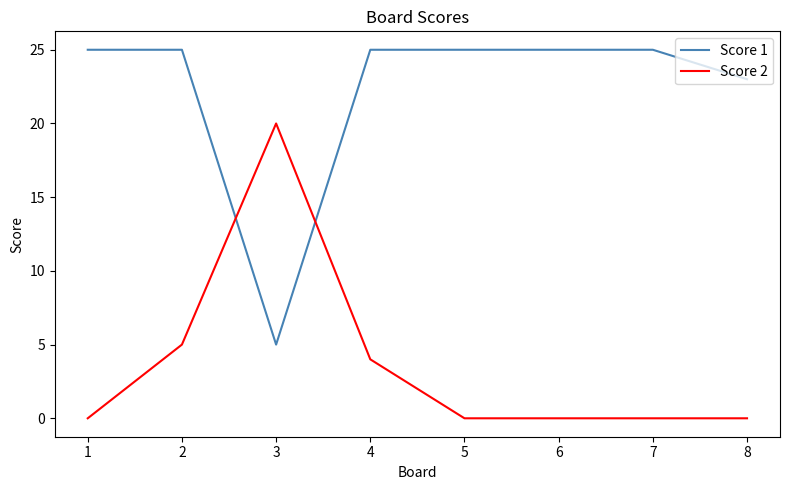

After their last crossing, which series has the higher values: Score 1 or Score 2?

Score 1